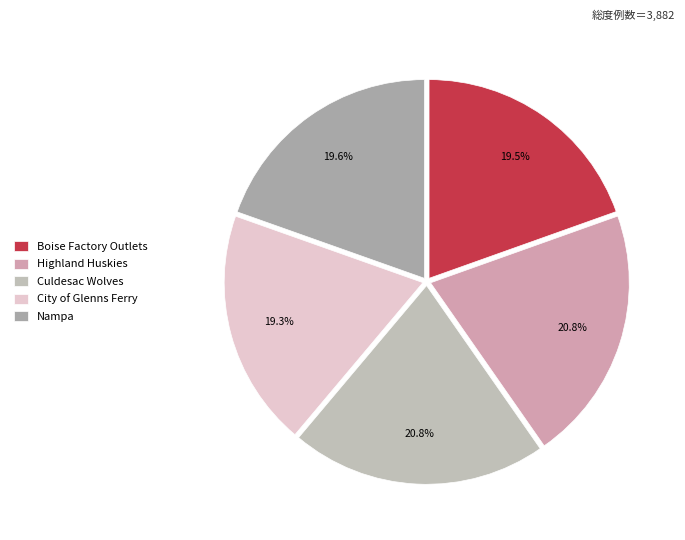

How many slices are in this pie chart?

5